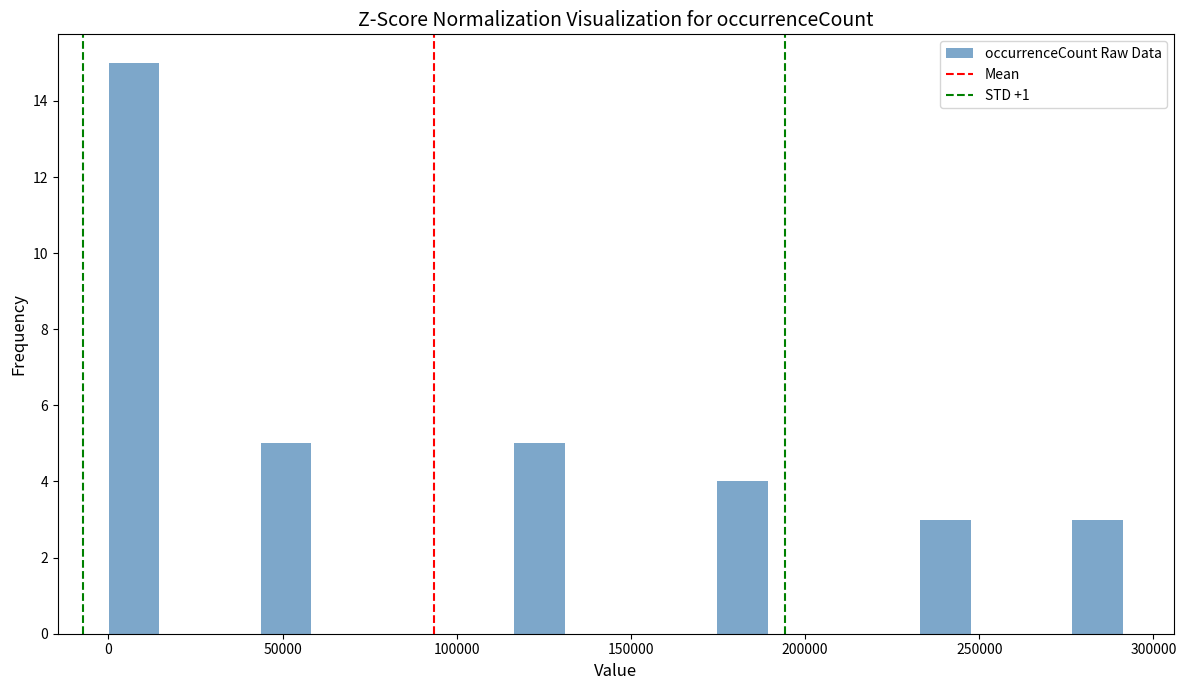

Read against the x-axis, roughly where is the centre of the tallest bar?

5000